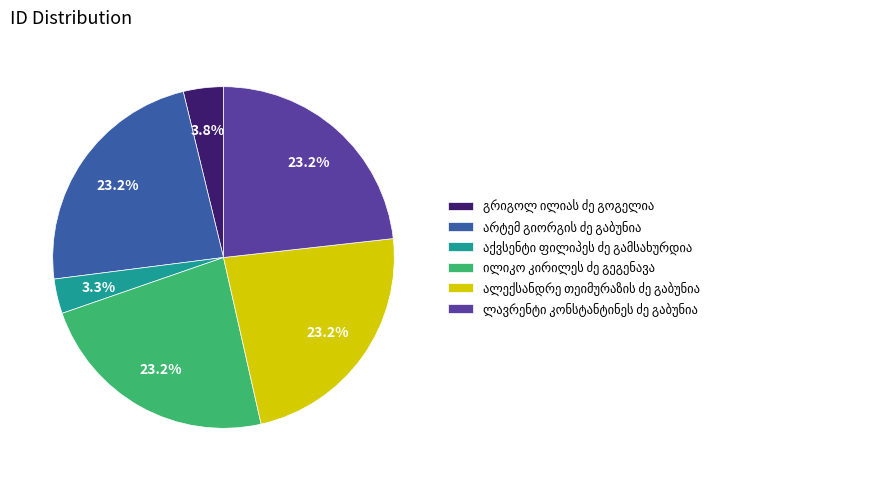

Is there a majority slice in this chart?

No